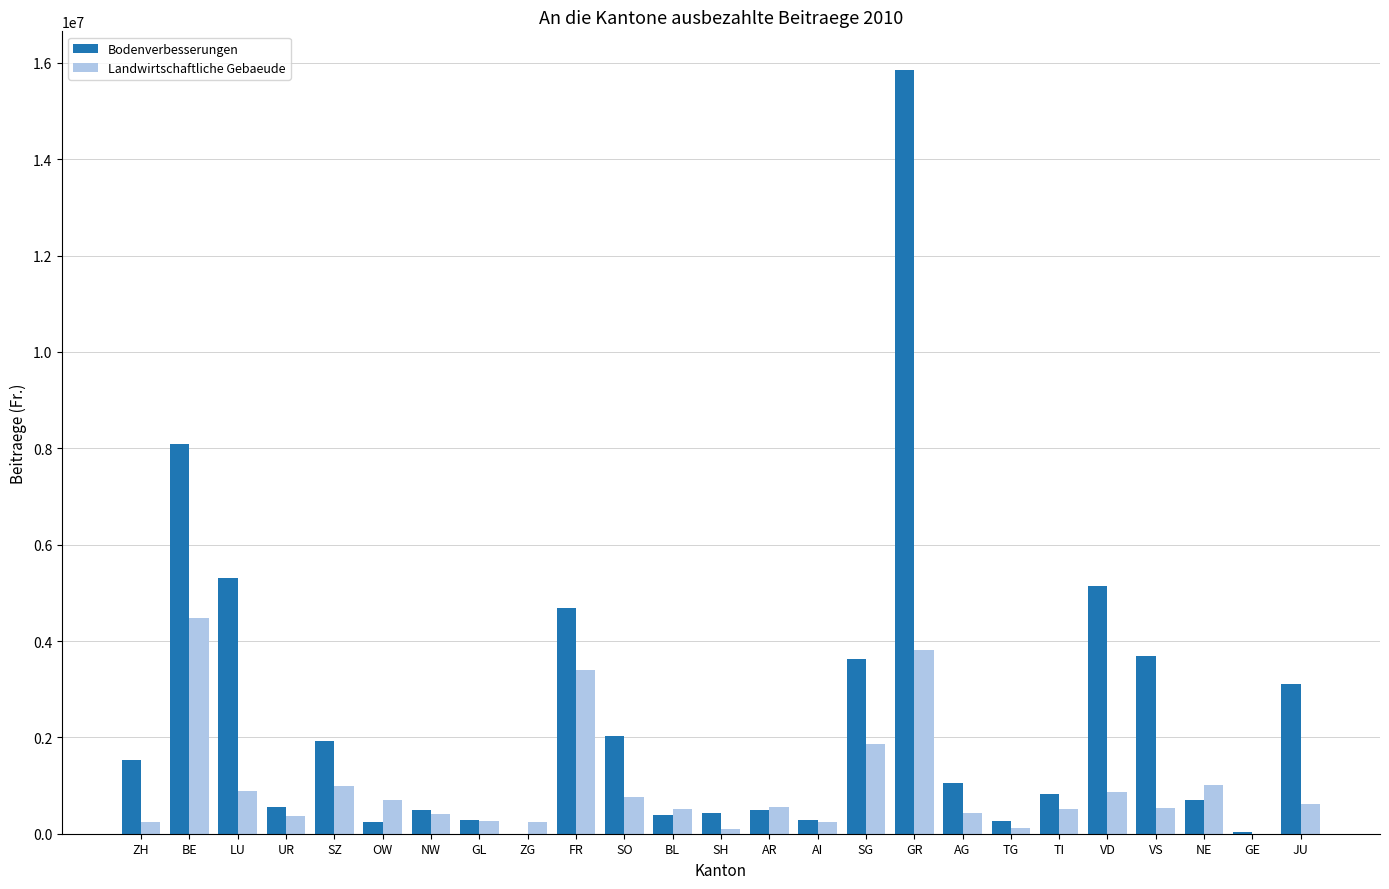

Which series changed the most between BE and ZG?

Bodenverbesserungen